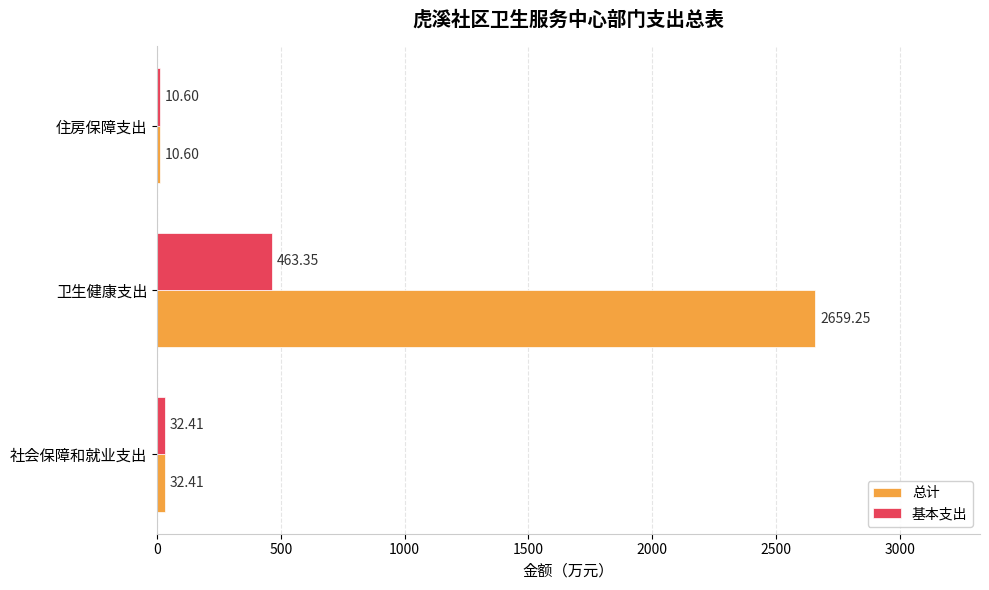

Where is 总计 nearest to the value 1334?

社会保障和就业支出